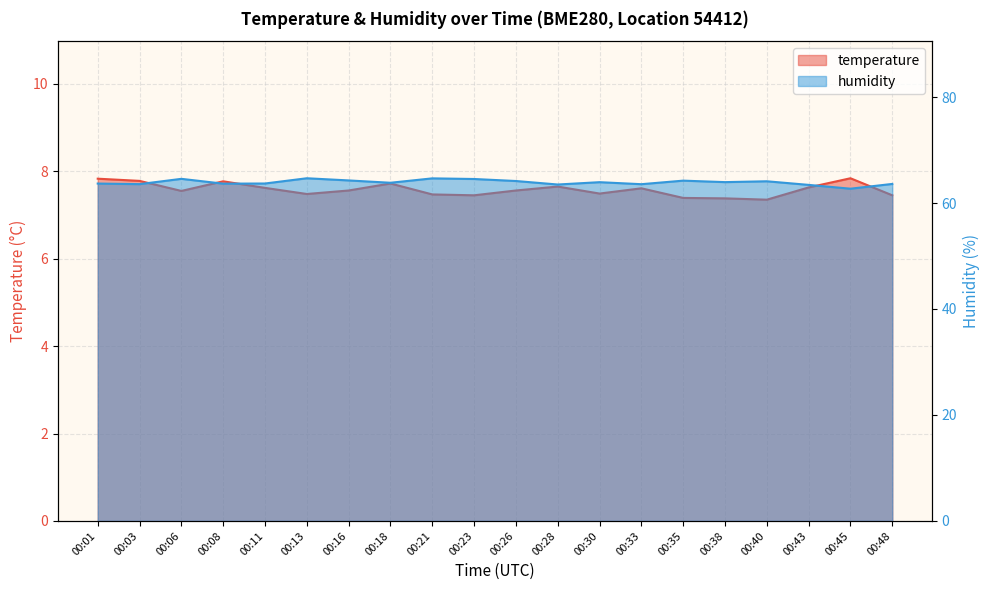

Which category has the lowest value in the temperature series?

00:40